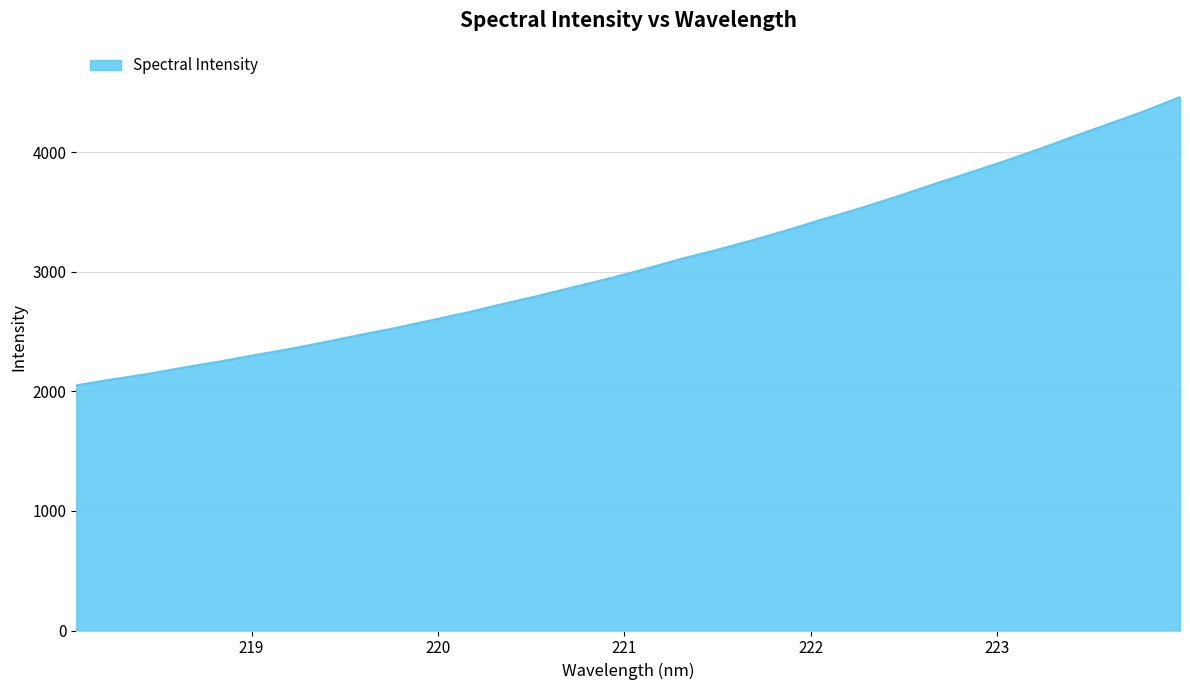

What is the difference between the maximum and minimum values?

2412.8